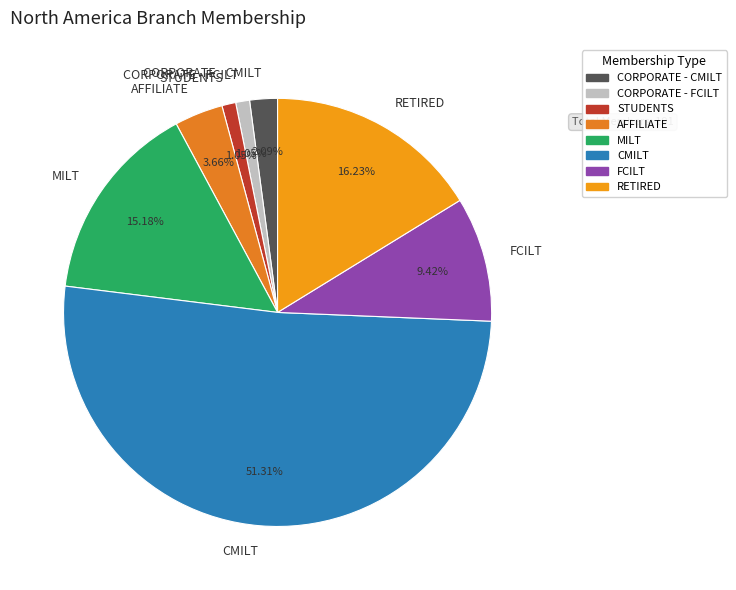

Does CMILT account for over 50% of the chart?

Yes